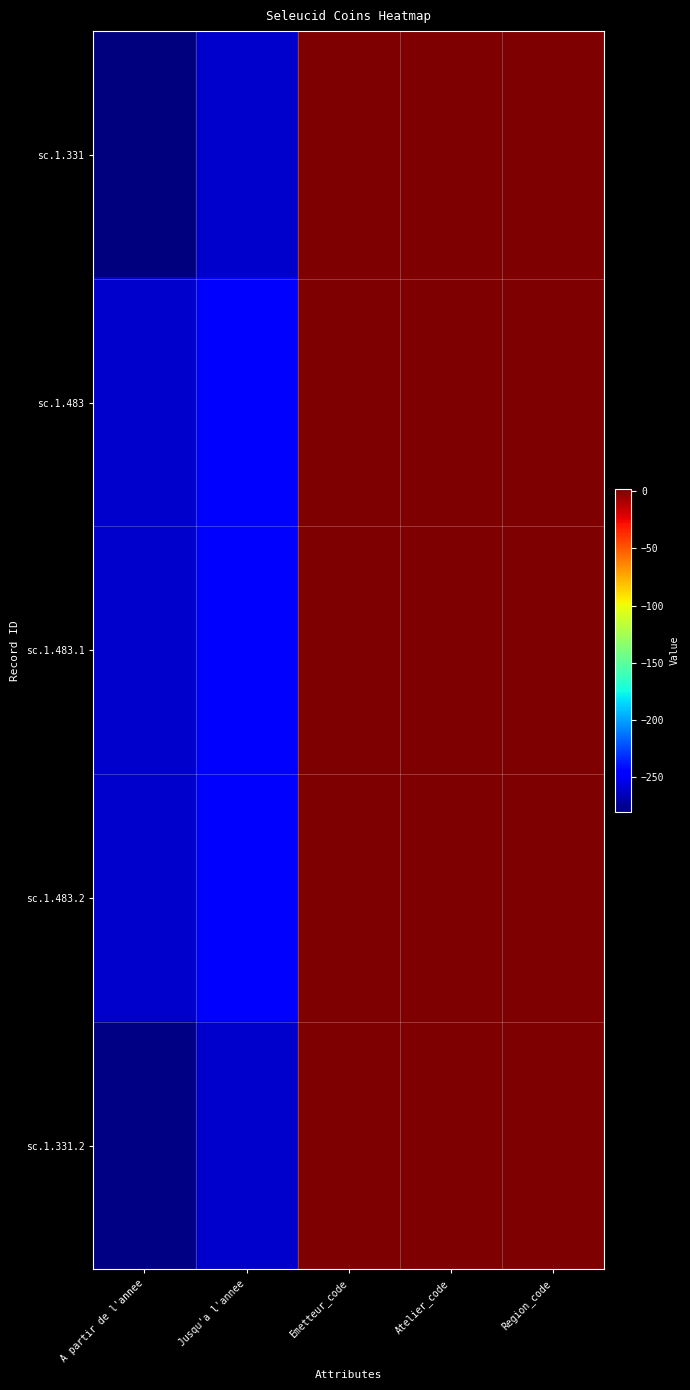

At Emetteur_code, list the series in order from largest to smallest.

sc.1.483, sc.1.483.1, sc.1.483.2, sc.1.331, sc.1.331.2